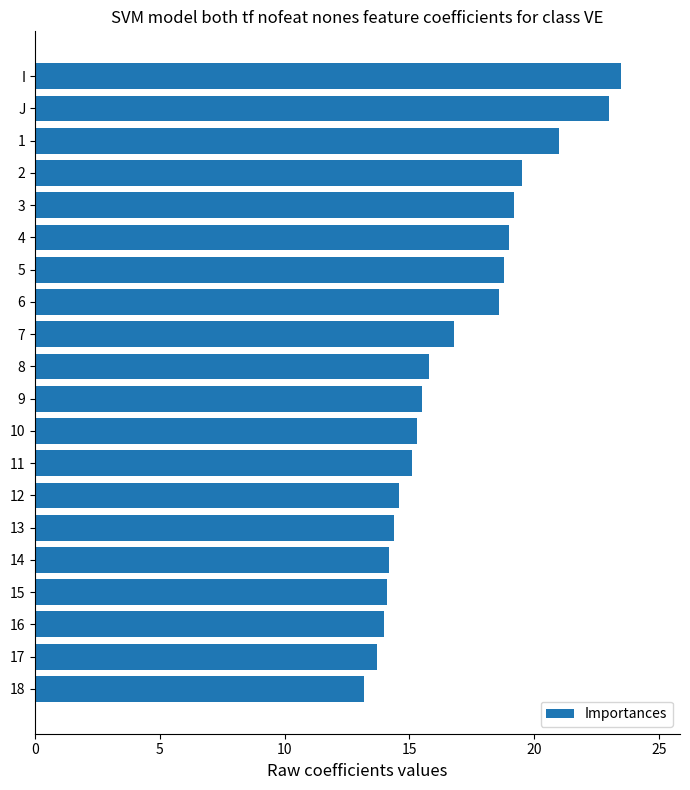

What is the approximate value at 11?

15.1